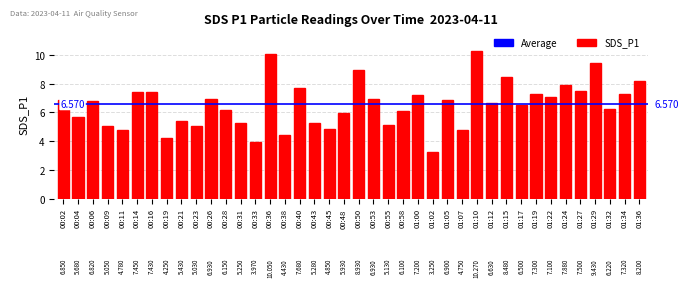

Which label corresponds to the largest value in the chart?

01:10